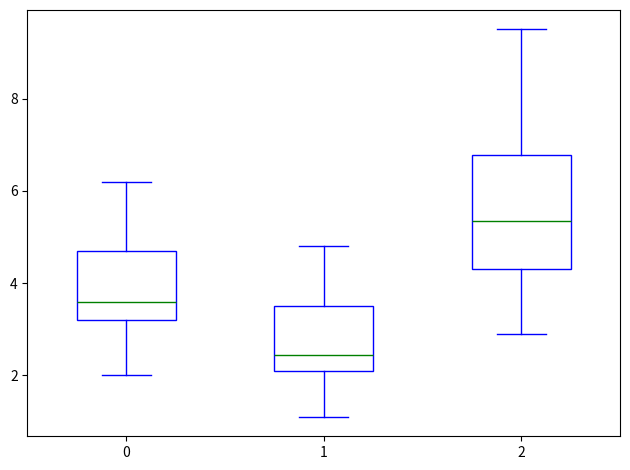

Reading left to right, read every box against the y-axis: the position of its median line, the range the box covers, and the ends of its whiskers. The values are not printed on the chart, so give them approximately, as read against the axis.

0: median 3.6, box 3.2 to 4.8, whiskers 2.0 to 6.2
1: median 2.4, box 2.2 to 3.6, whiskers 1.2 to 4.8
2: median 5.4, box 4.4 to 6.8, whiskers 3.0 to 9.6